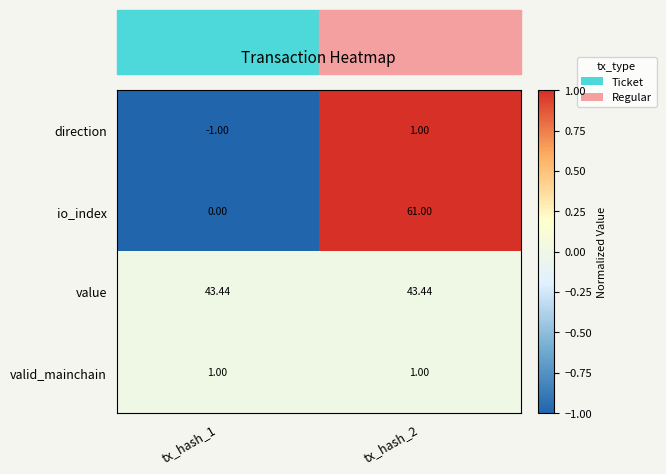

Which series has the widest spread of values?

io_index